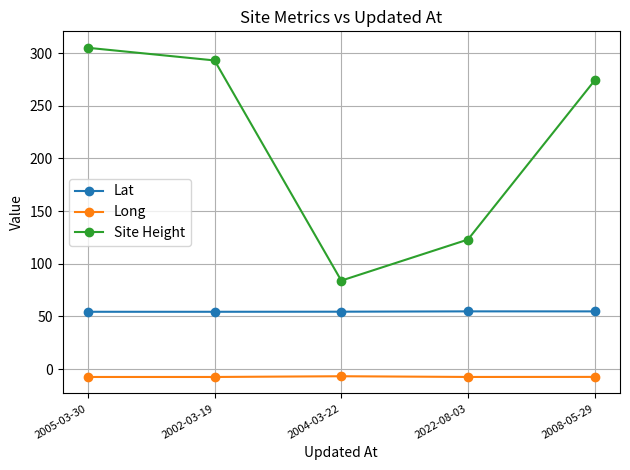

True or false: Long and Lat cross at least once.

False